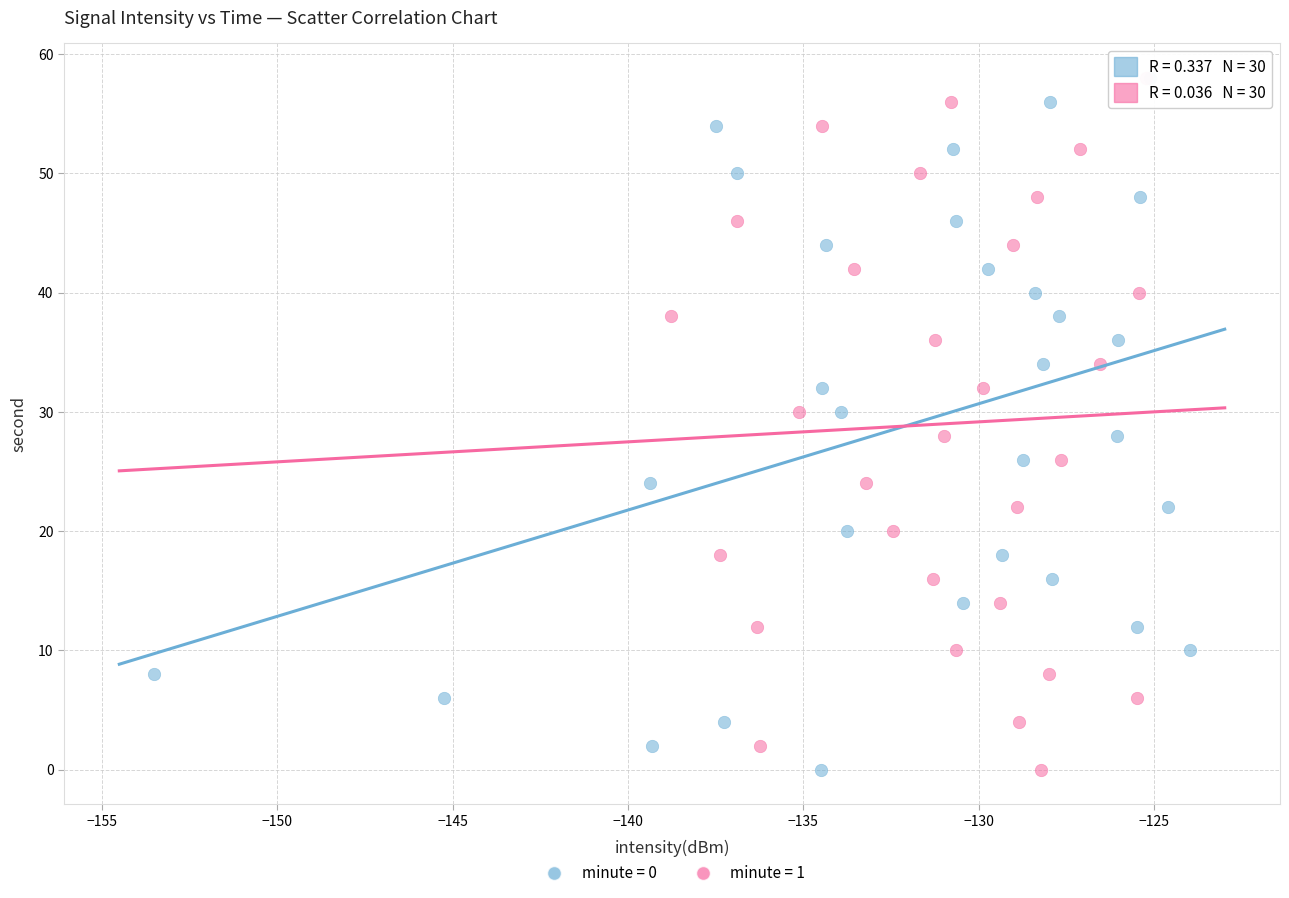

What are all the series names shown in the legend?

minute = 0, minute = 1